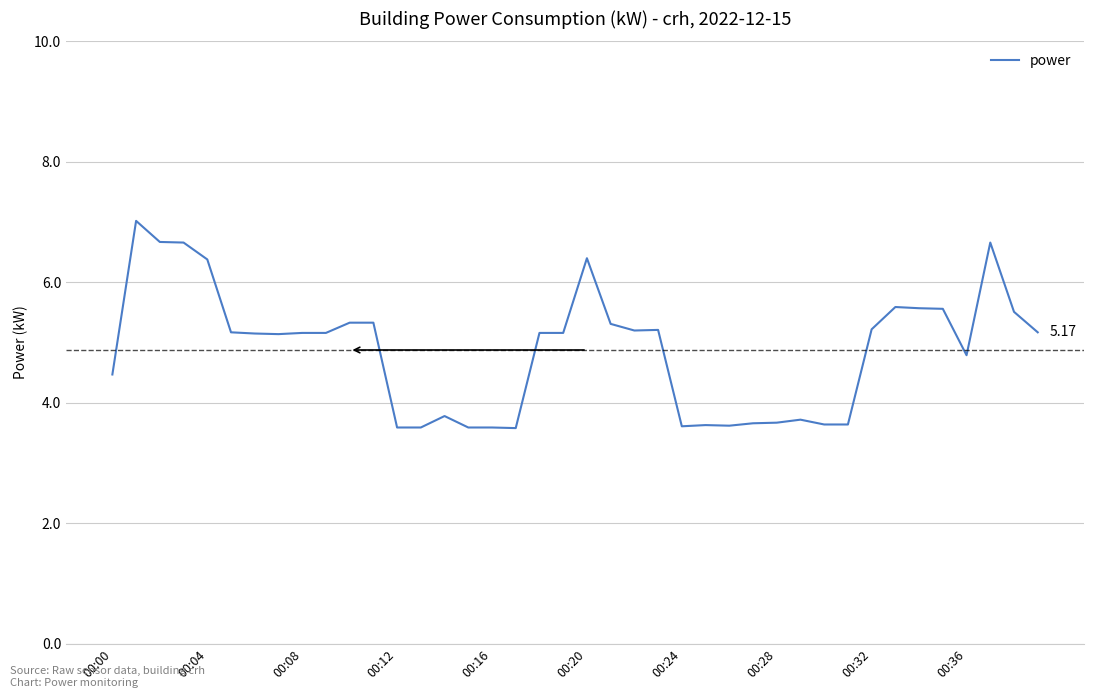

What is the difference between the maximum and minimum values?

3.4